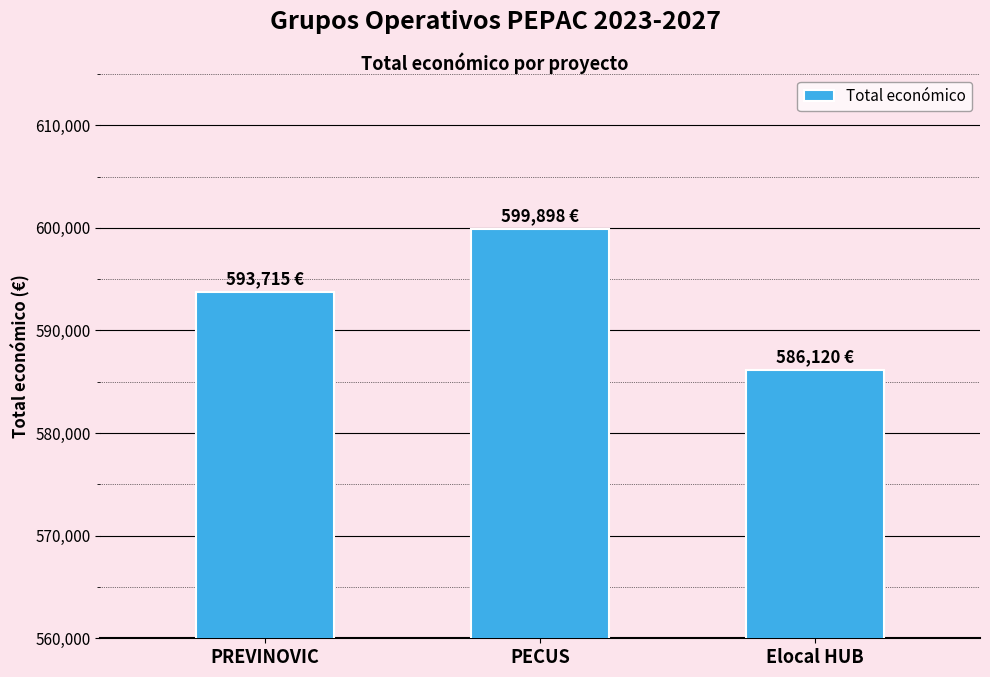

What is the smallest value displayed?

586120